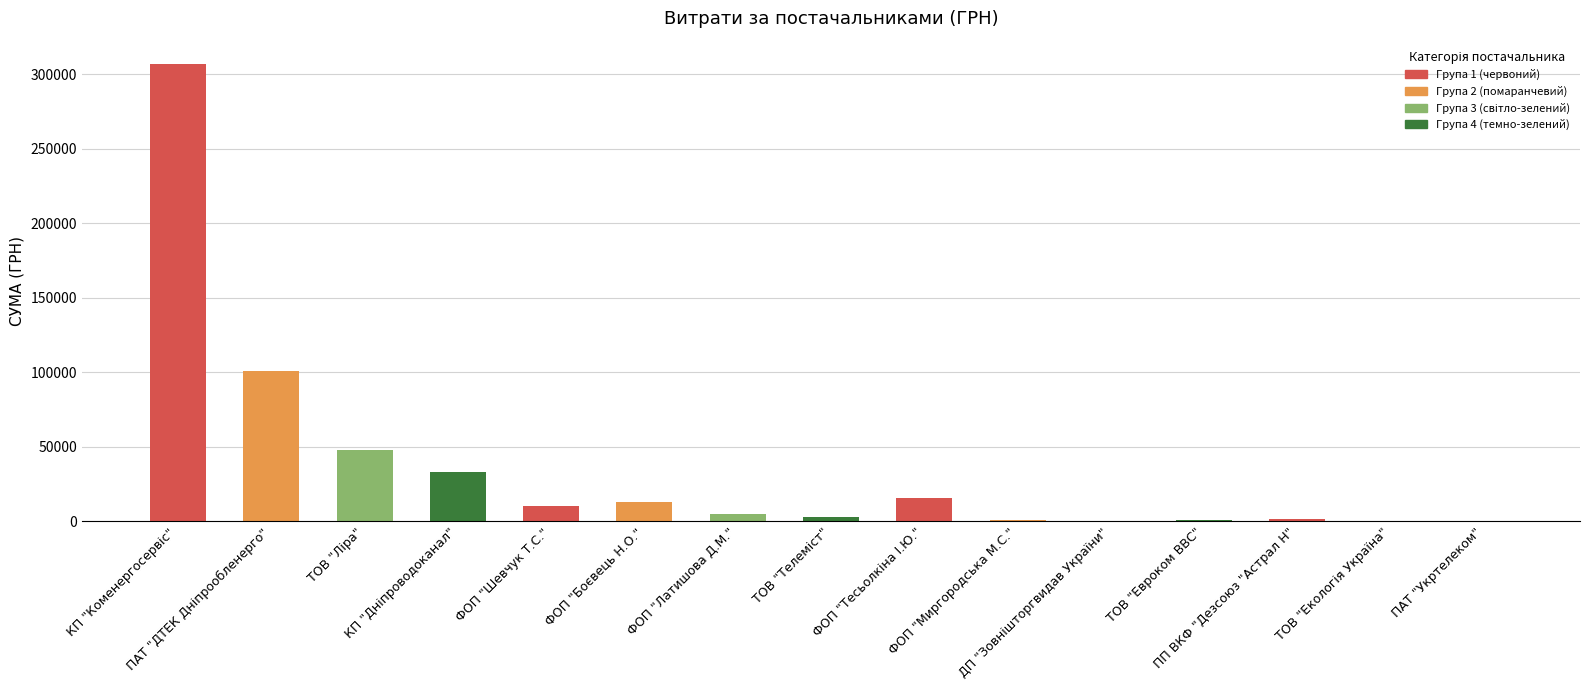

What is the sum of all values?

540583.2